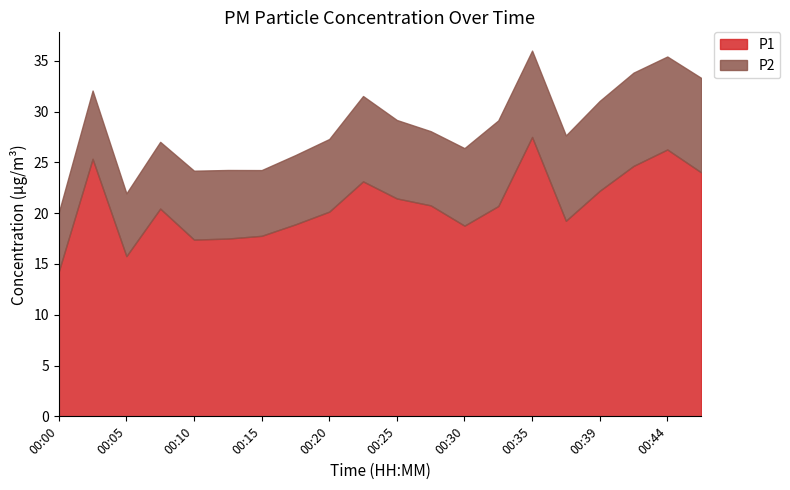

Between 00:05 and 00:12, which series saw the biggest shift?

P1